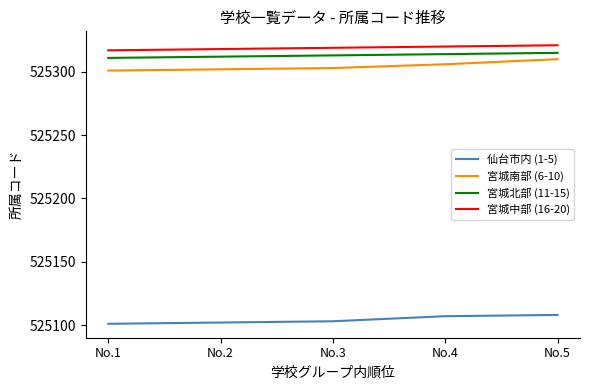

How many categories are shown in the chart?

5